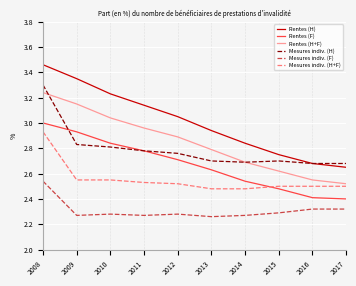

True or false: Mesures indiv. (H+F) has a value of 2.5 at 2013.

True